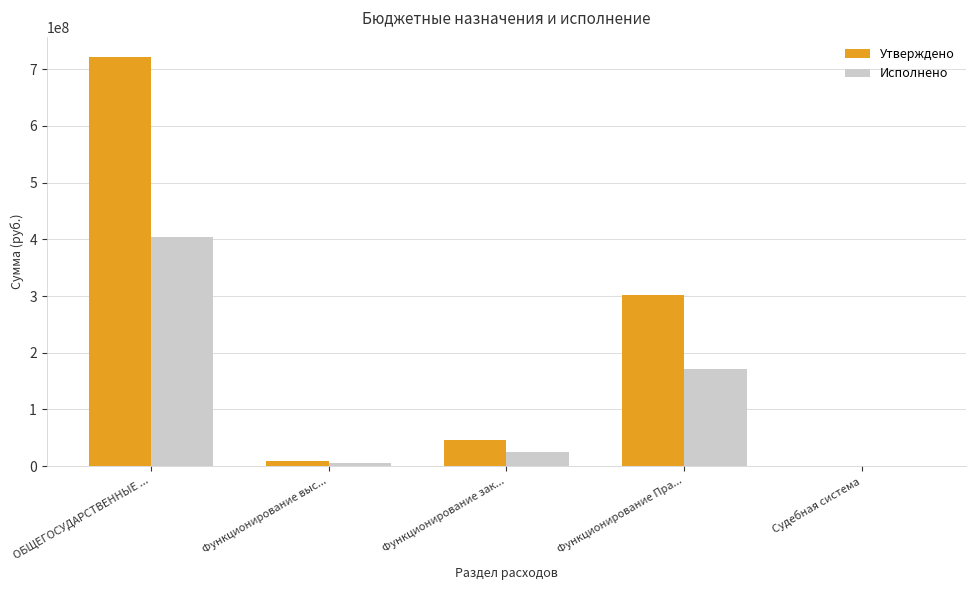

Are the bars horizontal?

No